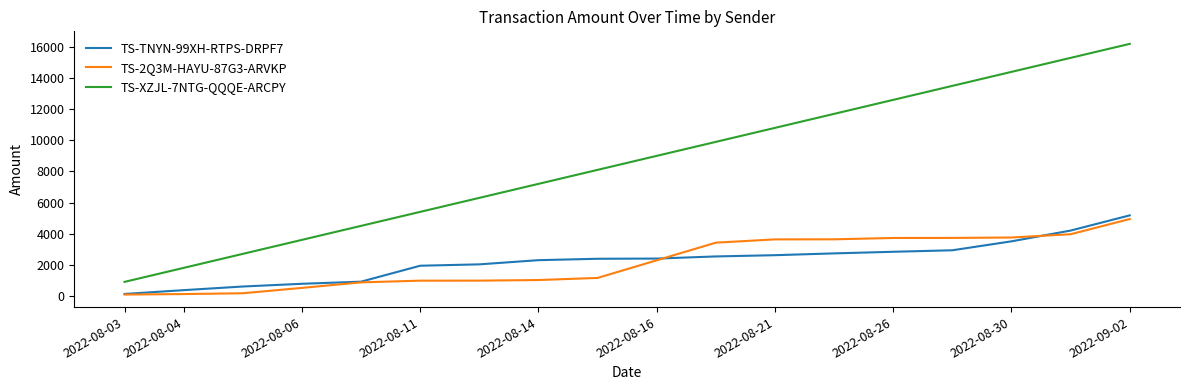

How many lines are shown in the chart?

3